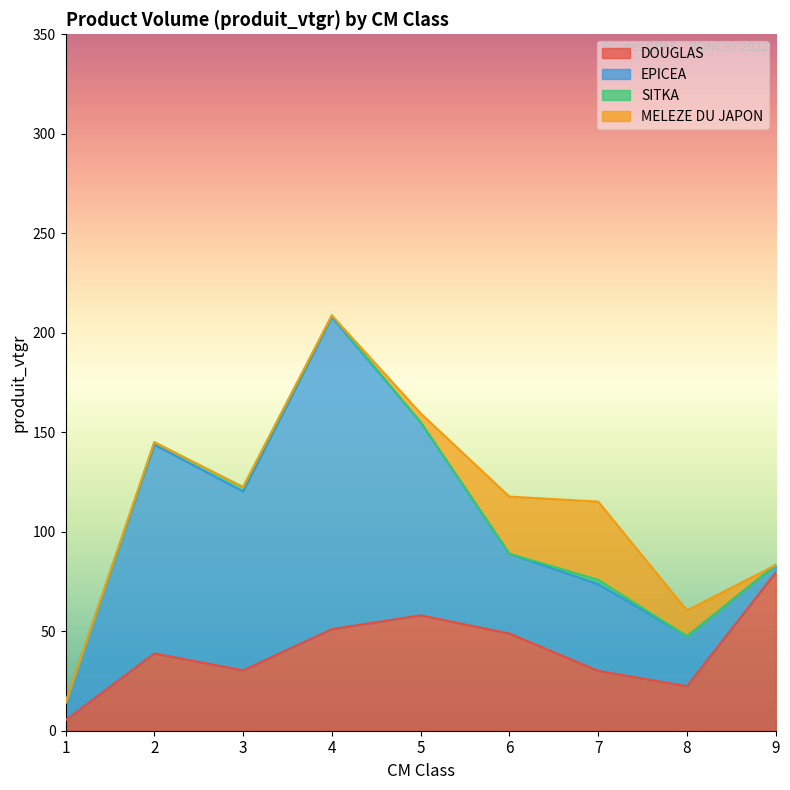

How many categories are shown in the chart?

9